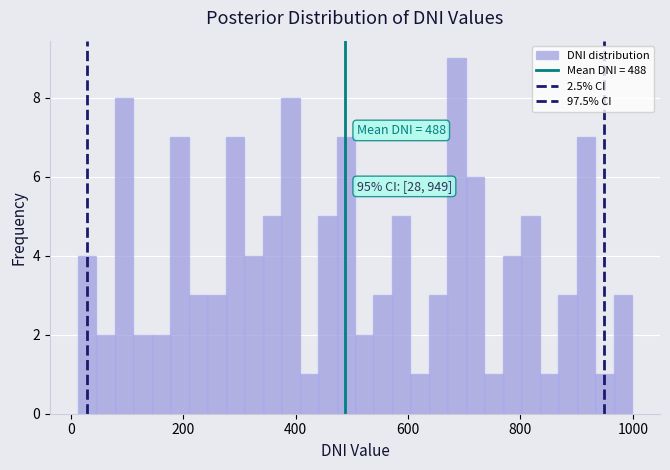

Read against the x-axis, roughly where is the centre of the tallest bar?

680